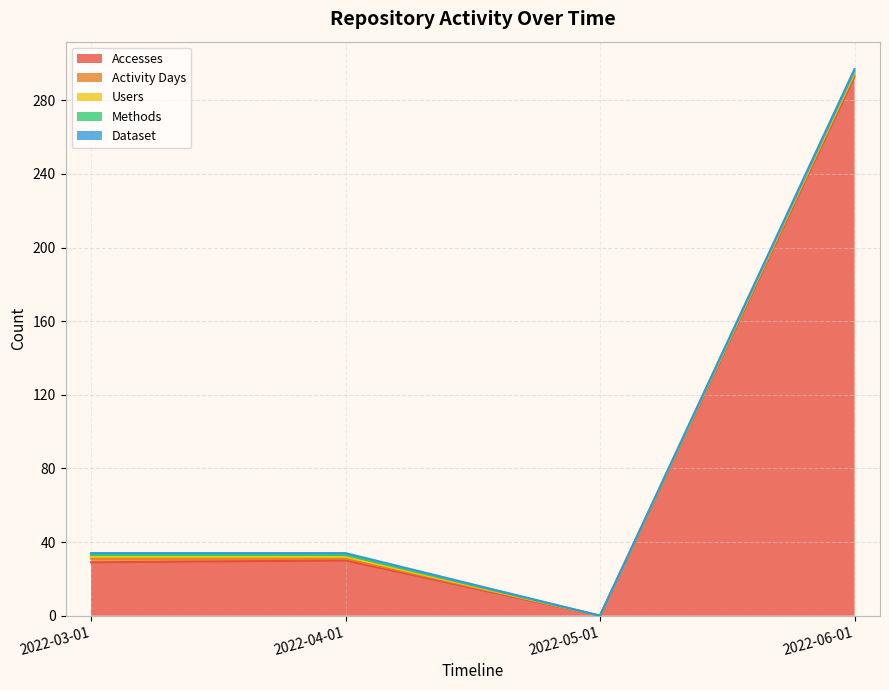

True or false: Users and Accesses cross at least once.

False